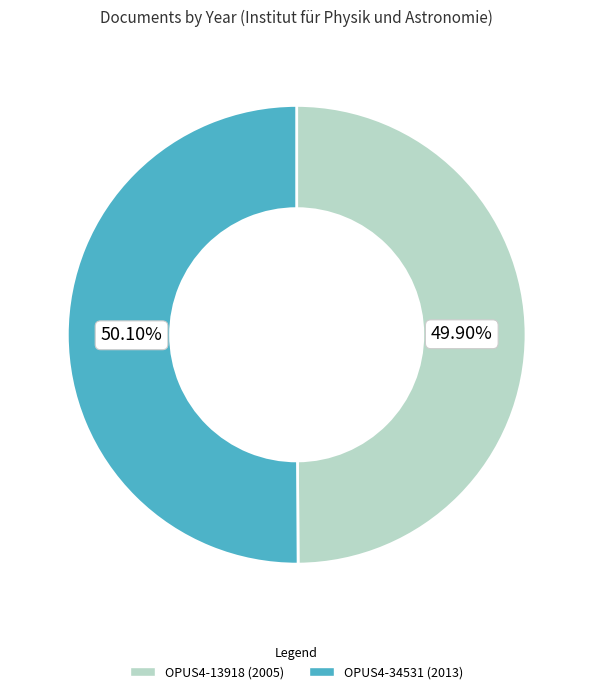

Is the sum of OPUS4-13918 (2005) and OPUS4-34531 (2013) greater than half?

Yes